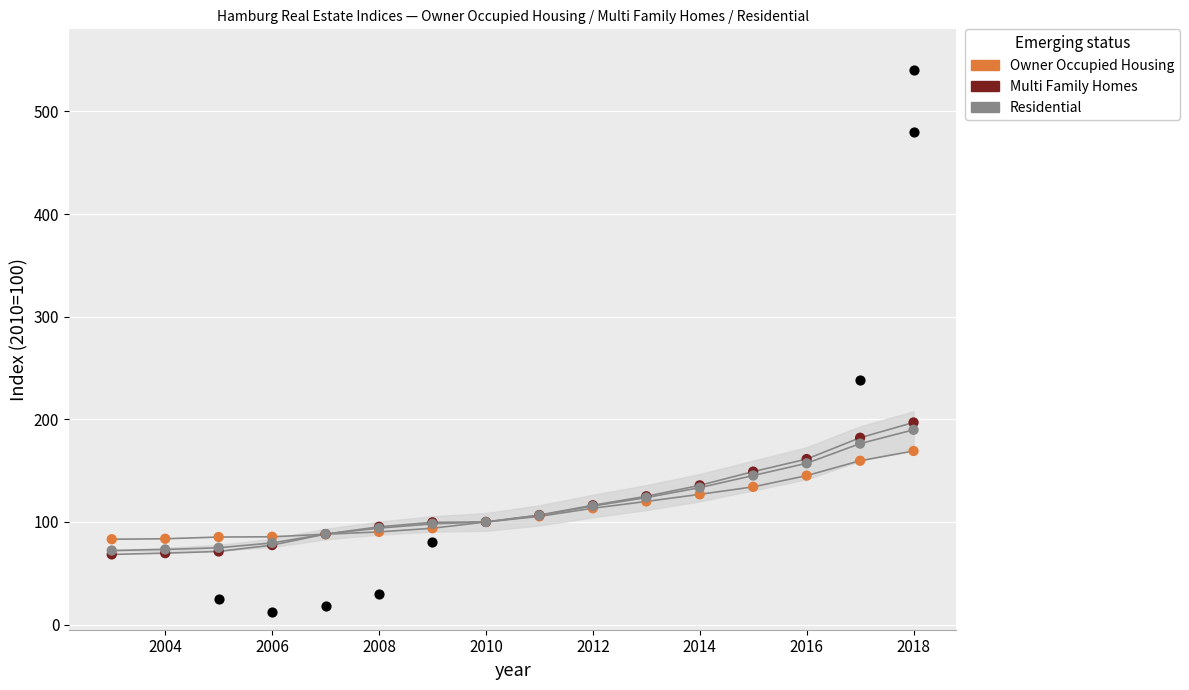

Which series has the widest spread of Y values?

Multi Family Homes